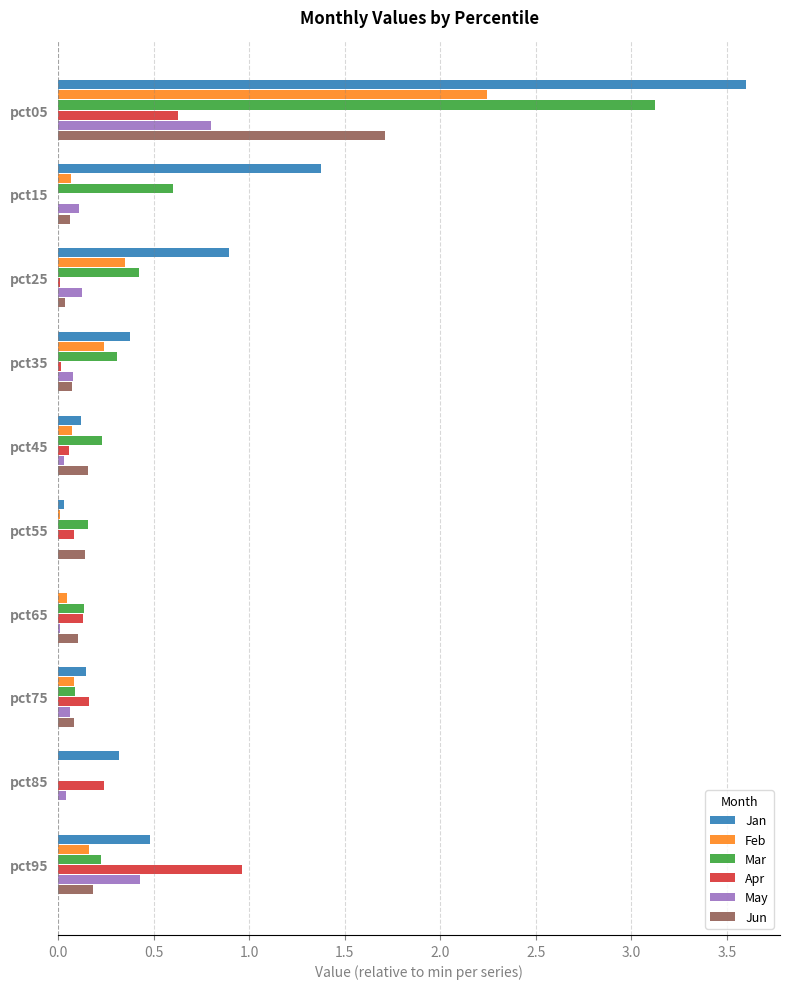

What is the total value across all series at pct95?

2.4